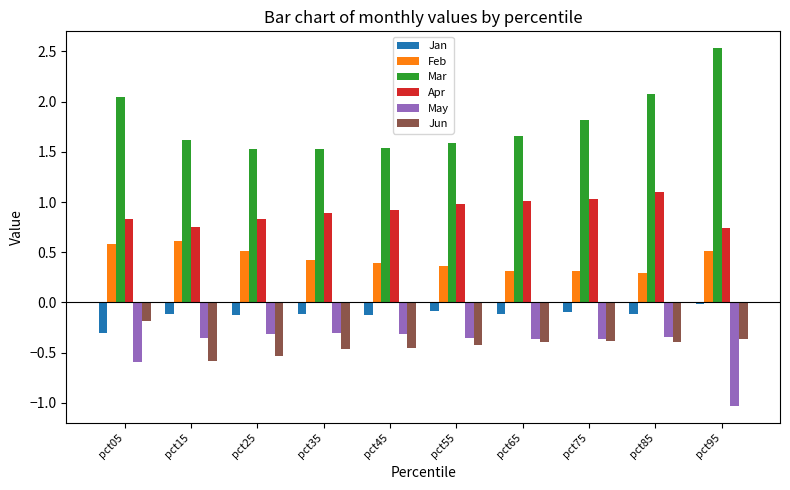

The value of May at pct05 is -0.6. True or false?

True